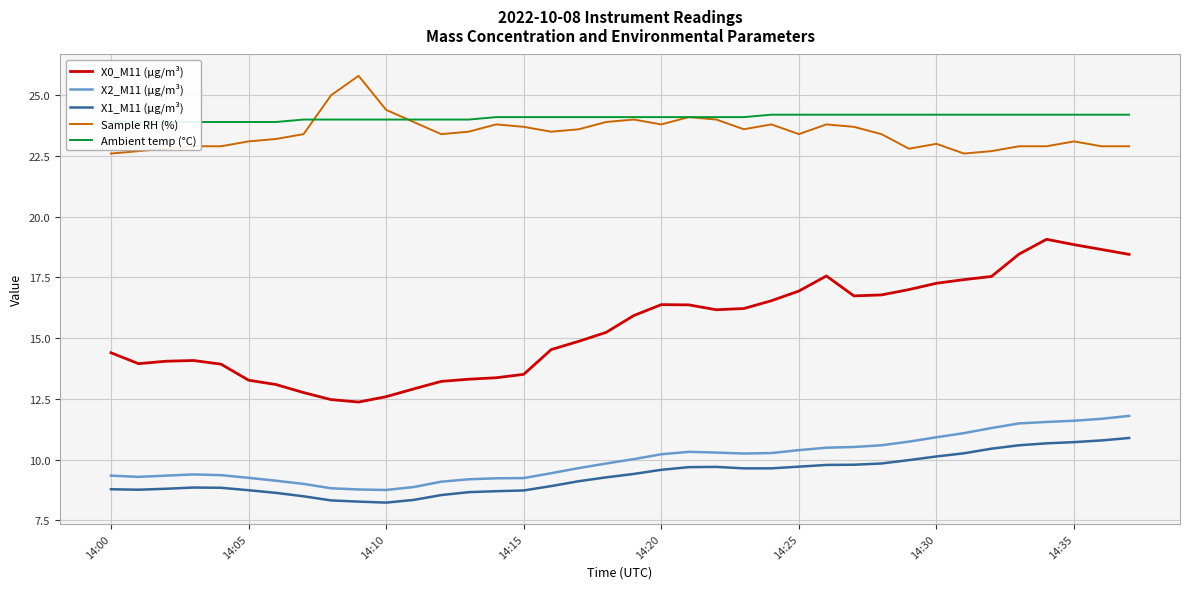

What is the greatest value displayed?

25.8